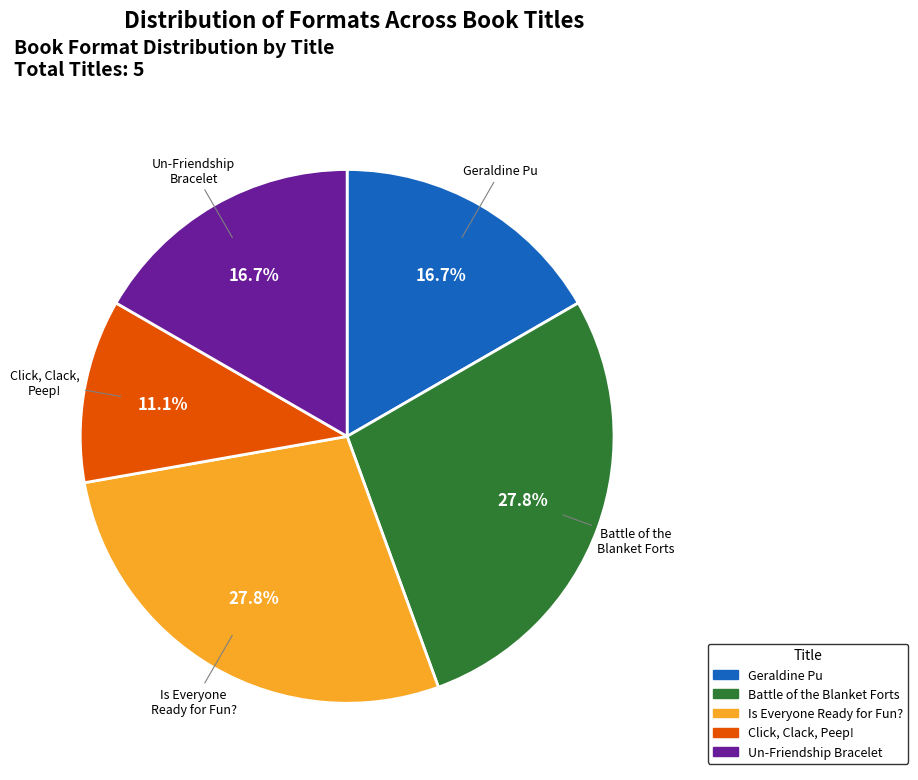

Does any single category account for the majority?

No